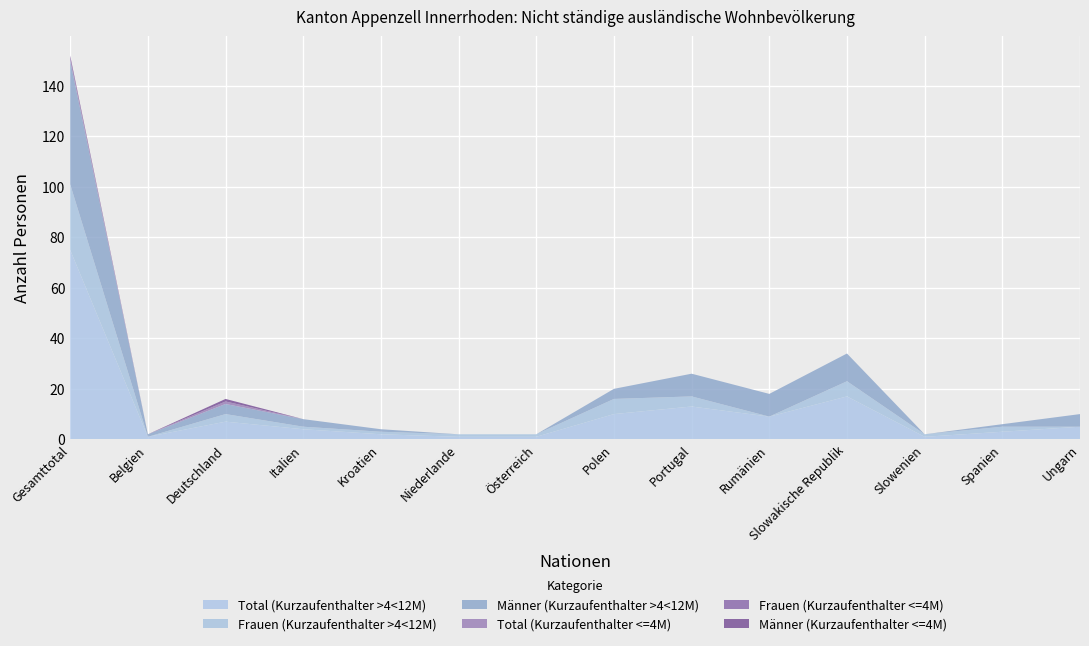

Reading left to right, what are all the values shown in this chart?

Total (Kurzaufenthalter >4<12M): Gesamttotal=75	Belgien=1	Deutschland=7	Italien=4	Kroatien=2	Niederlande=1	Österreich=1	Polen=10	Portugal=13	Rumänien=9	Slowakische Republik=17	Slowenien=1	Spanien=3	Ungarn=5
Frauen (Kurzaufenthalter >4<12M): Gesamttotal=26	Belgien=0	Deutschland=3	Italien=1	Kroatien=1	Niederlande=1	Österreich=1	Polen=6	Portugal=4	Rumänien=0	Slowakische Republik=6	Slowenien=1	Spanien=2	Ungarn=0
Männer (Kurzaufenthalter >4<12M): Gesamttotal=49	Belgien=1	Deutschland=4	Italien=3	Kroatien=1	Niederlande=0	Österreich=0	Polen=4	Portugal=9	Rumänien=9	Slowakische Republik=11	Slowenien=0	Spanien=1	Ungarn=5
Total (Kurzaufenthalter <=4M): Gesamttotal=1	Belgien=0	Deutschland=1	Italien=0	Kroatien=0	Niederlande=0	Österreich=0	Polen=0	Portugal=0	Rumänien=0	Slowakische Republik=0	Slowenien=0	Spanien=0	Ungarn=0
Frauen (Kurzaufenthalter <=4M): Gesamttotal=0	Belgien=0	Deutschland=0	Italien=0	Kroatien=0	Niederlande=0	Österreich=0	Polen=0	Portugal=0	Rumänien=0	Slowakische Republik=0	Slowenien=0	Spanien=0	Ungarn=0
Männer (Kurzaufenthalter <=4M): Gesamttotal=1	Belgien=0	Deutschland=1	Italien=0	Kroatien=0	Niederlande=0	Österreich=0	Polen=0	Portugal=0	Rumänien=0	Slowakische Republik=0	Slowenien=0	Spanien=0	Ungarn=0